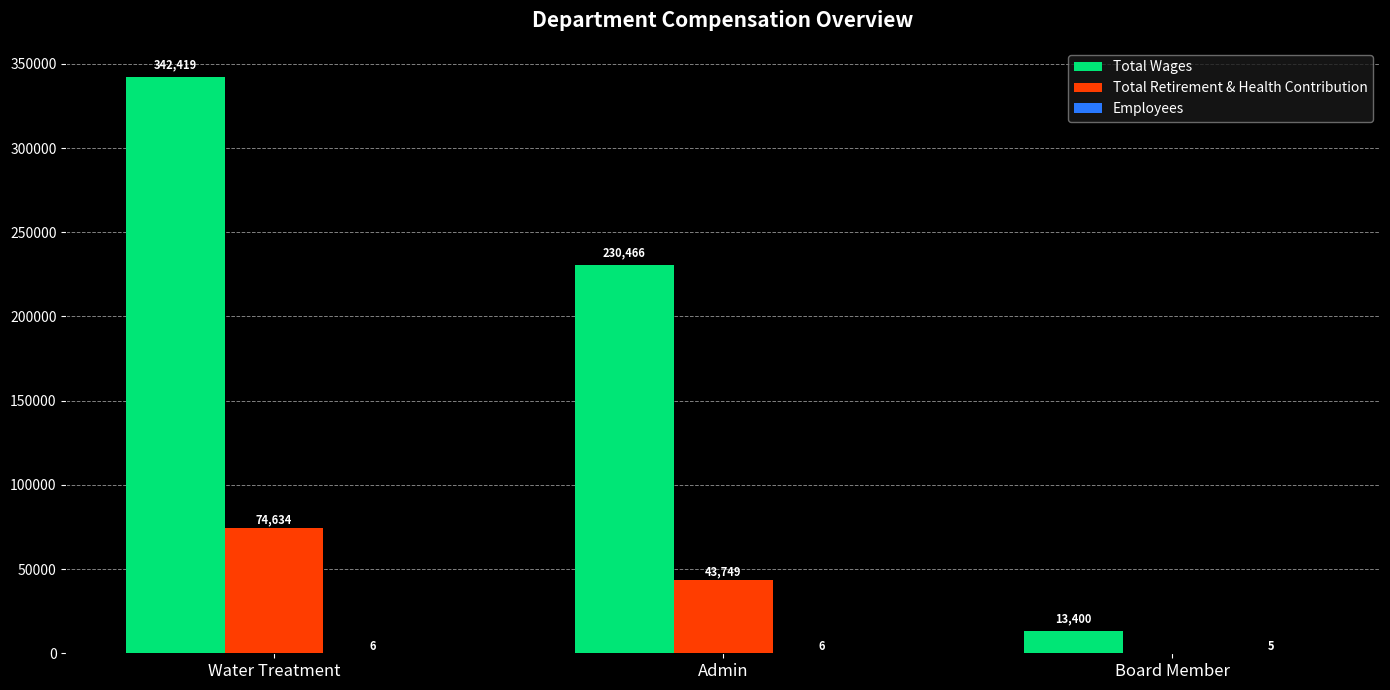

At which category does the chart reach its peak across all series?

Water Treatment